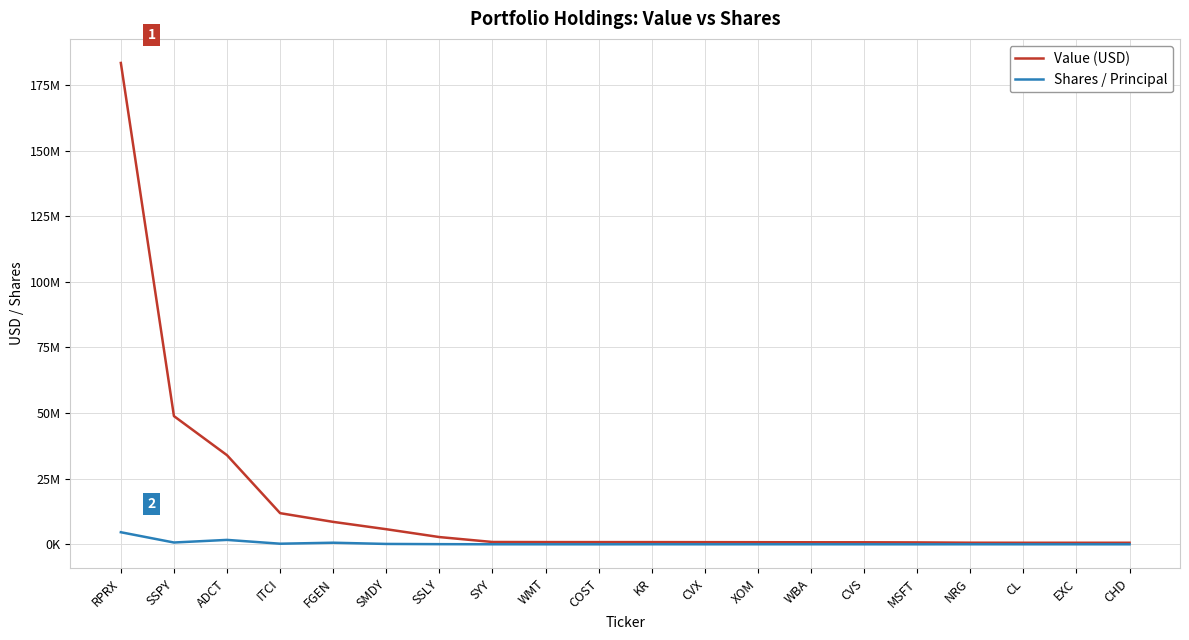

What is the difference between the Value (USD) values at SSPY and NRG?

48230000